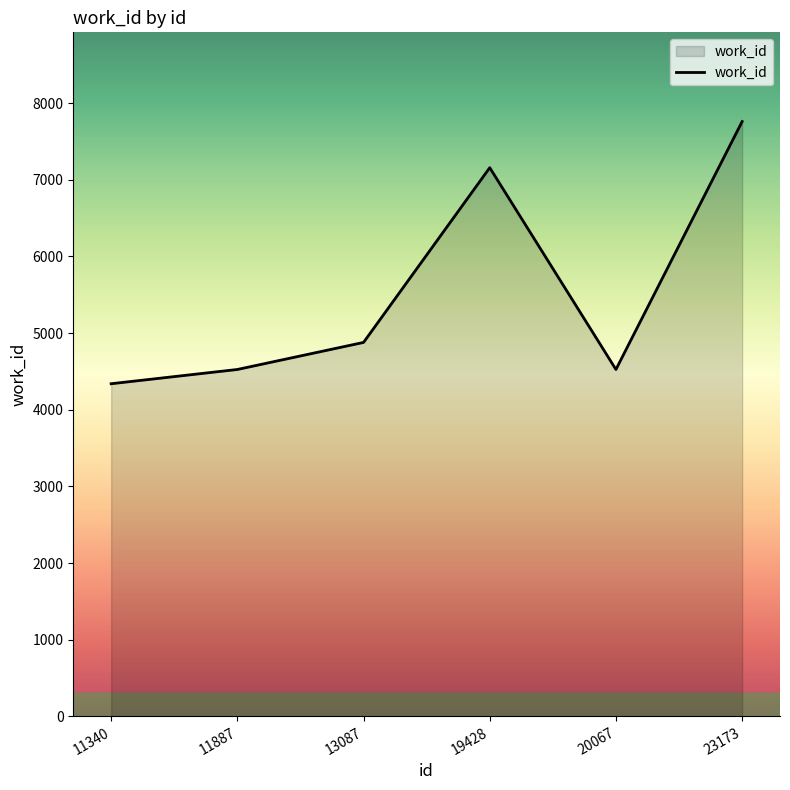

Read the value at 23173.

7760